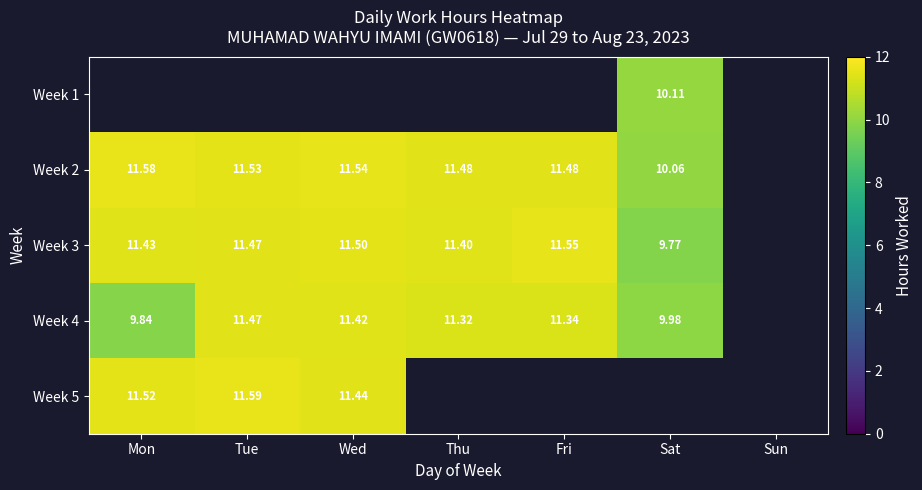

What is the maximum value shown in the chart?

11.6